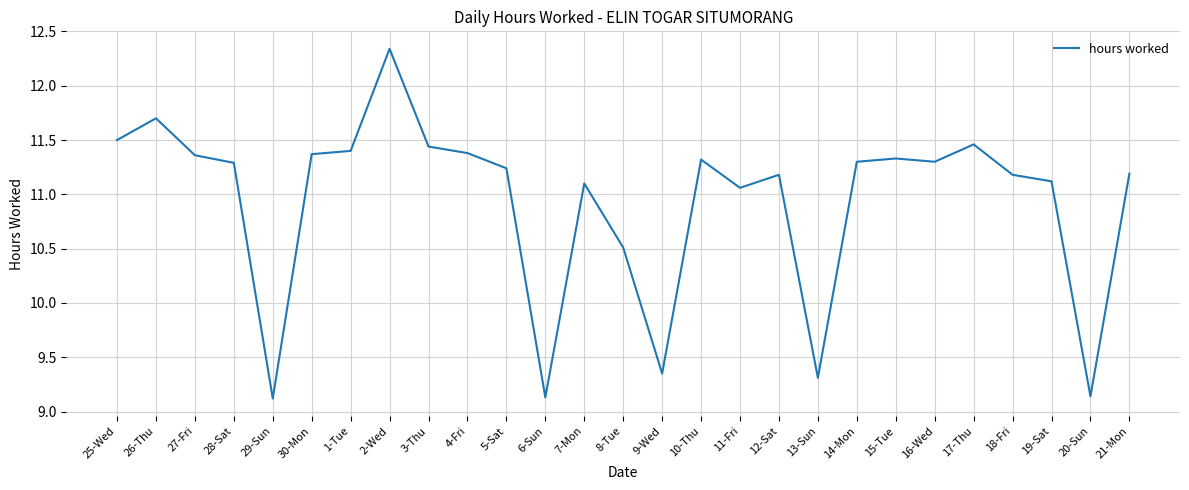

How many interior local valleys (lower than both neighbors) does the data have?

7